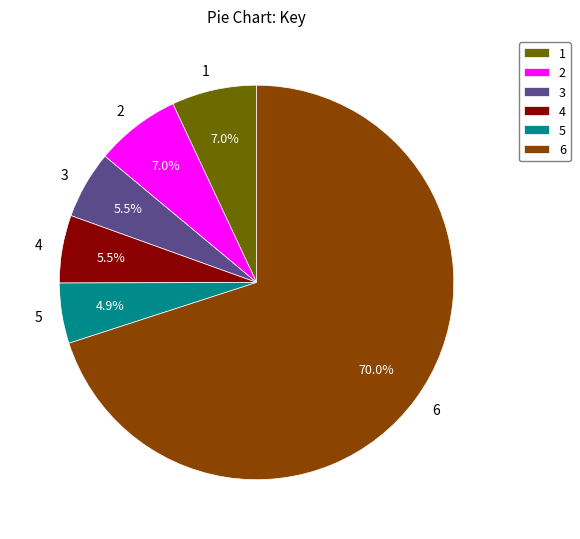

How many slices are in this pie chart?

6